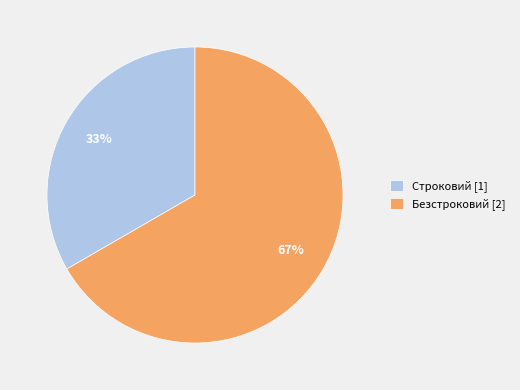

Is it true that Строковий is 47% of the pie?

False